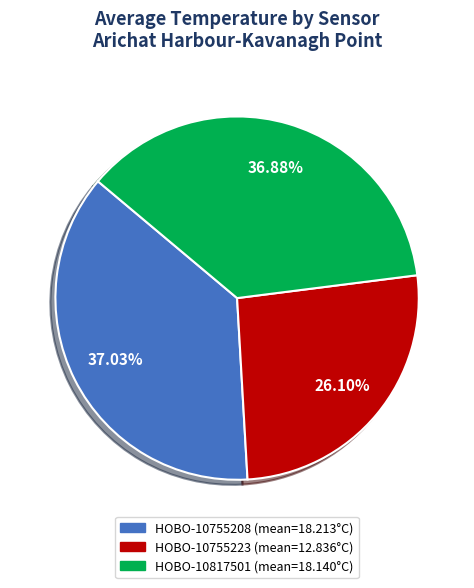

Which slice is the smallest?

HOBO-10755223